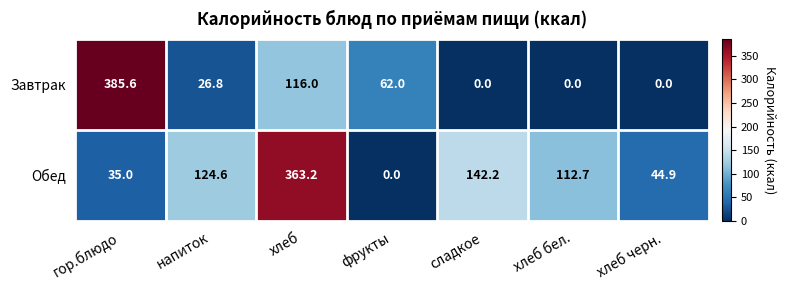

List the series in order of their peak value, lowest first.

Обед, Завтрак